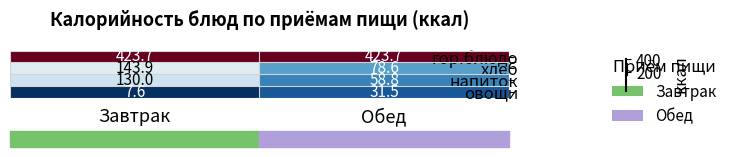

The гор.блюдо series shows 423.7 at Завтрак. True or false?

True